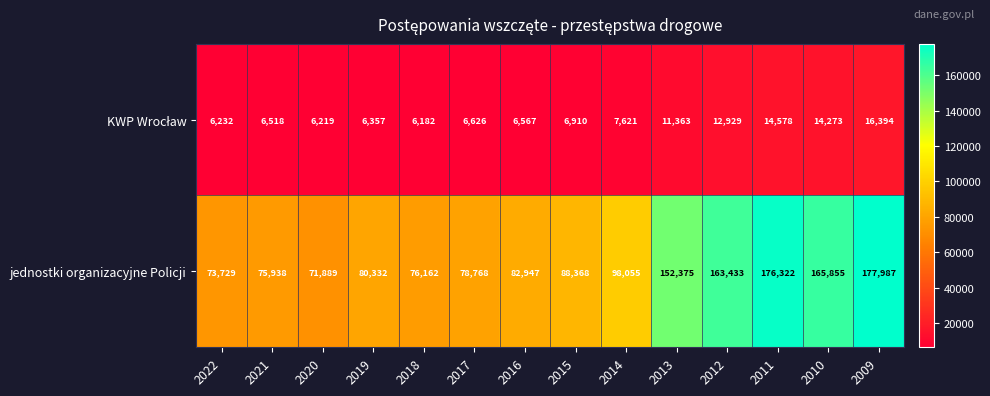

Which series has the largest total across all categories?

jednostki organizacyjne Policji